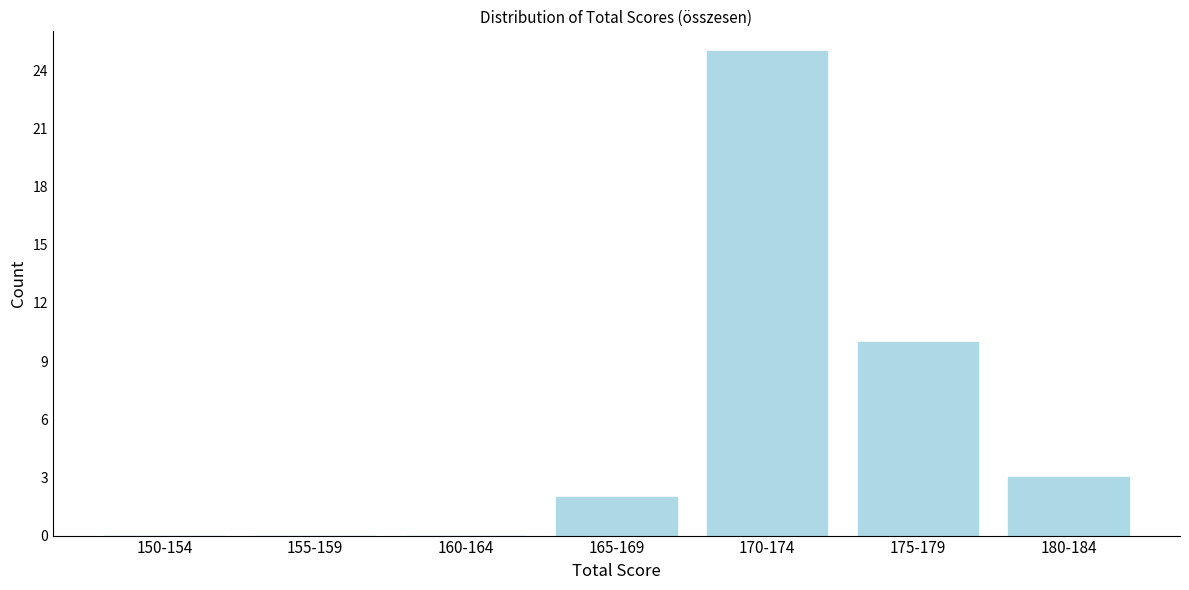

Reading left to right, what are all the values shown in this chart?

150-154=0	155-159=0	160-164=0	165-169=2	170-174=25	175-179=10	180-184=3